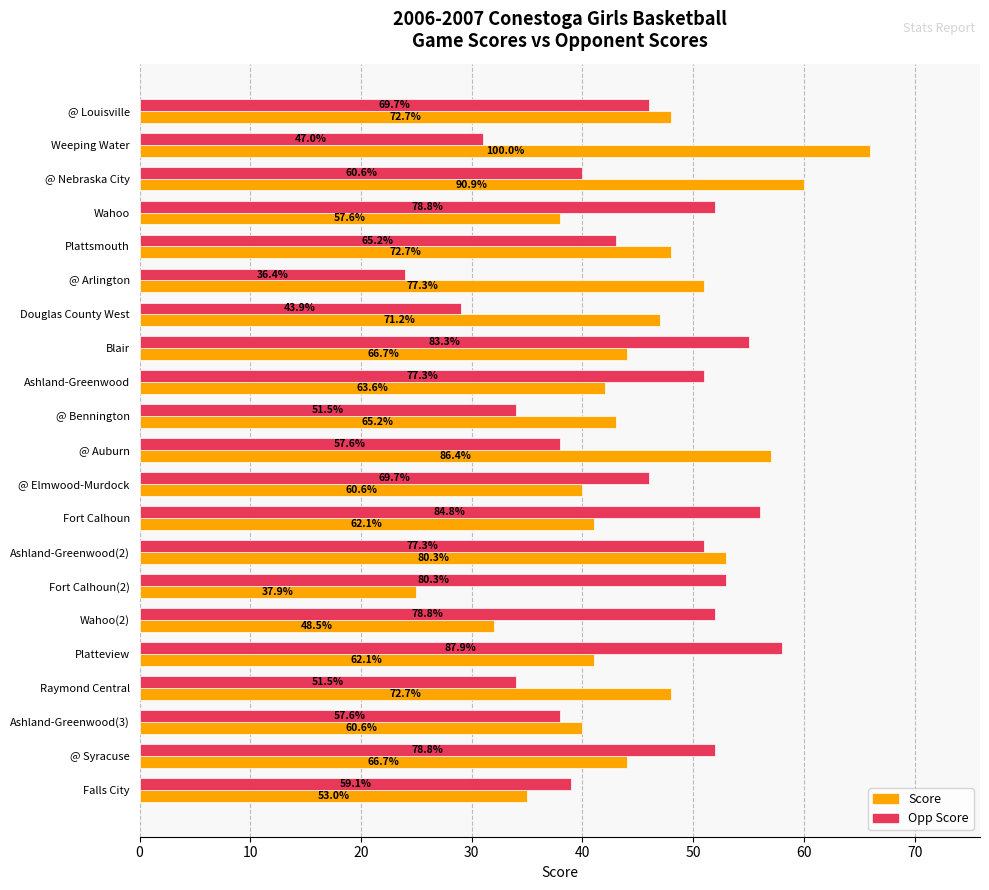

What are all the series names shown in the legend?

Score, Opp Score